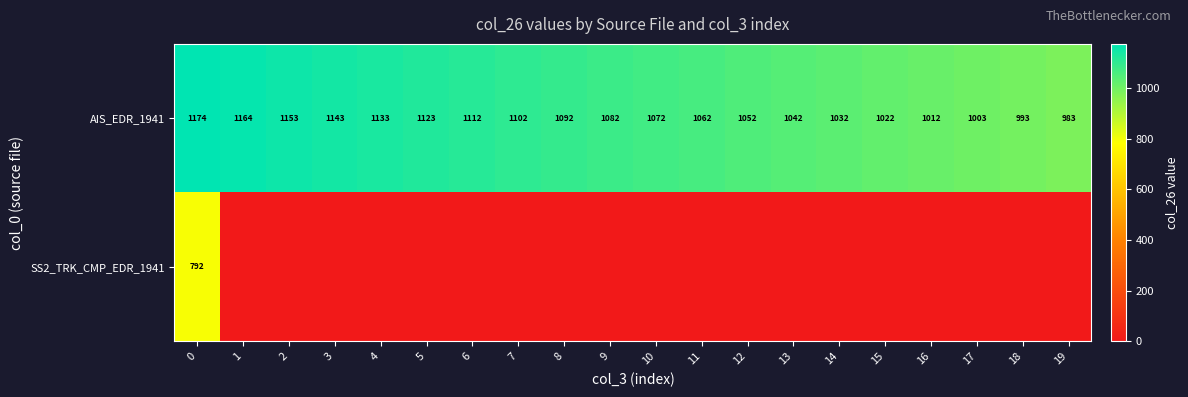

The value of AIS_EDR_1941 at 10 is 1072. True or false?

True